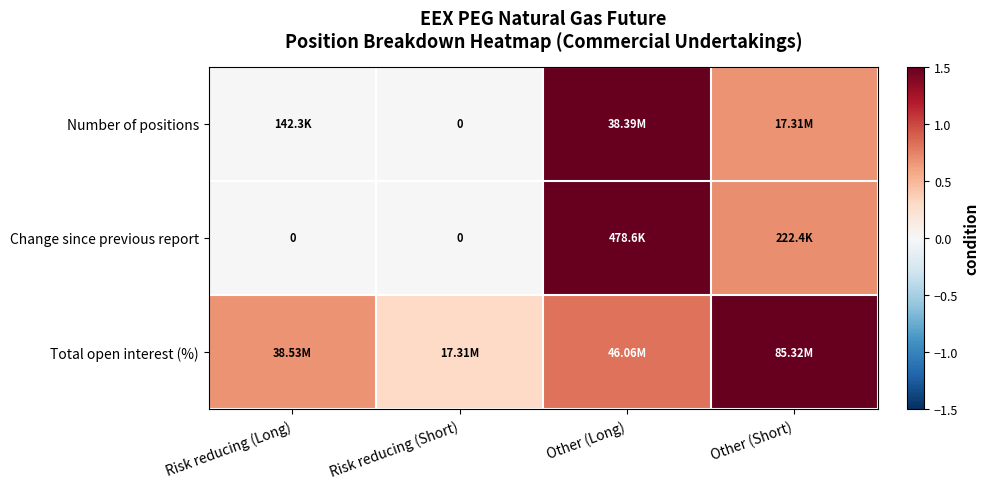

At which label is Total open interest (%) closest to 0?

Risk reducing (Short)